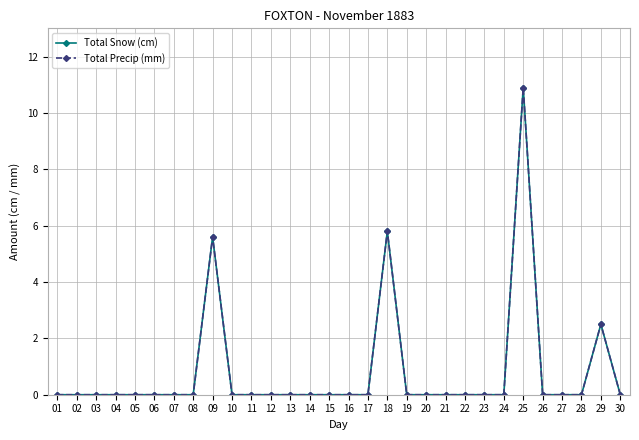

How many interior local peaks does the Total Precip (mm) series have?

4